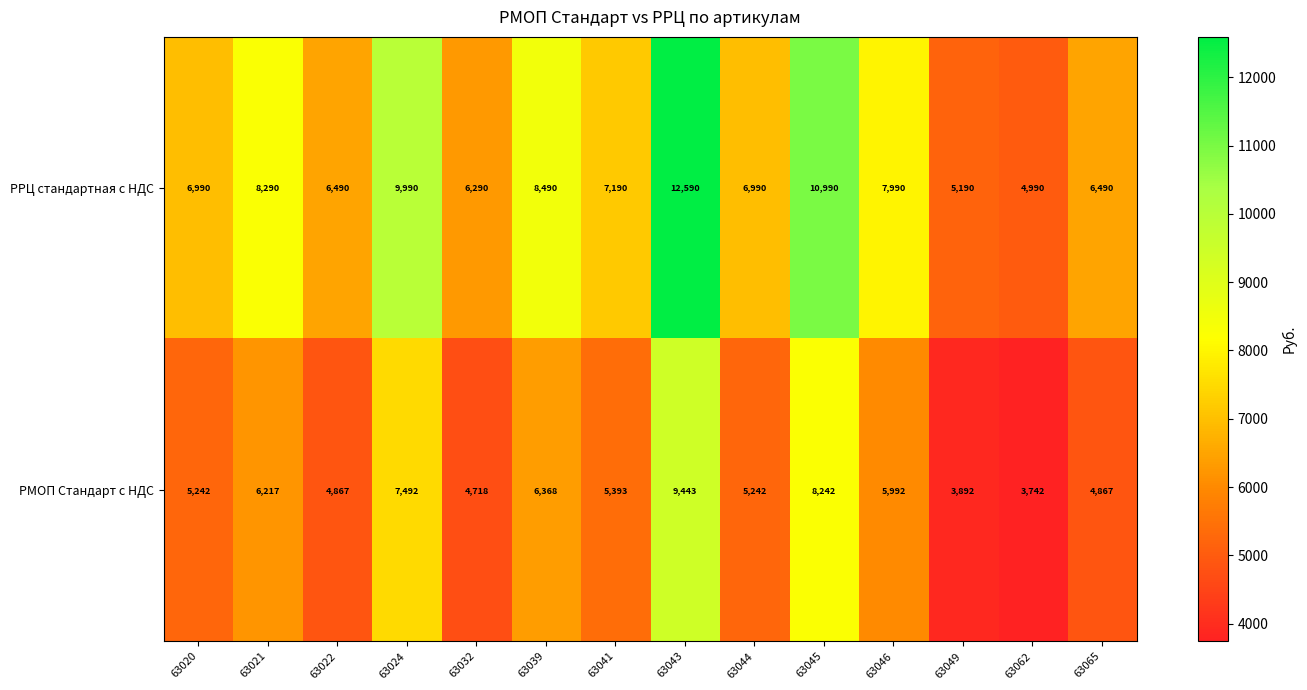

What is the minimum value shown in the chart?

3742